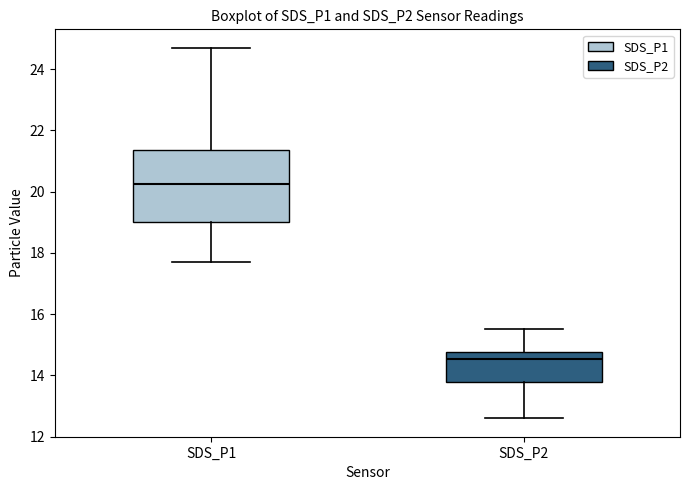

Which box is the tallest, from its lower edge to its upper edge?

SDS_P1